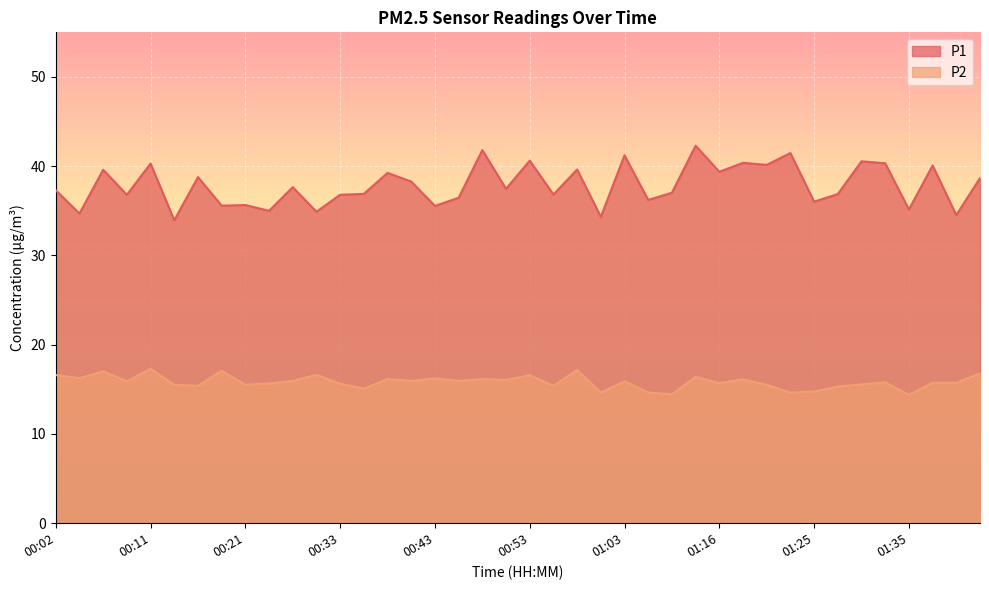

At which label does P1 reach its minimum?

00:14